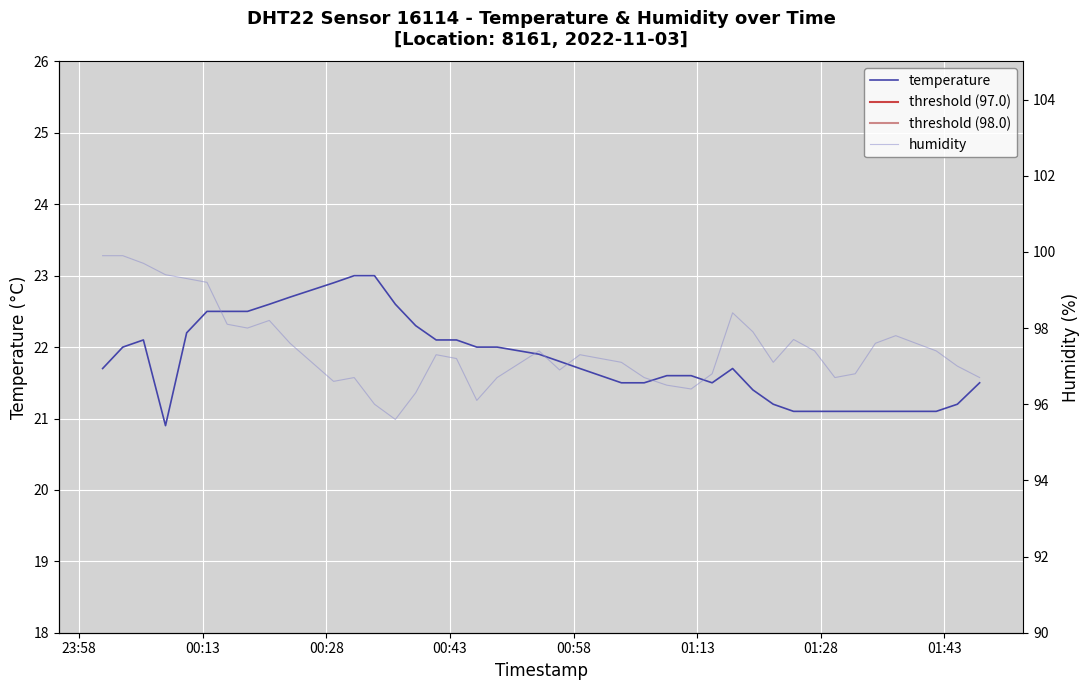

How many interior local valleys does the temperature series have?

2